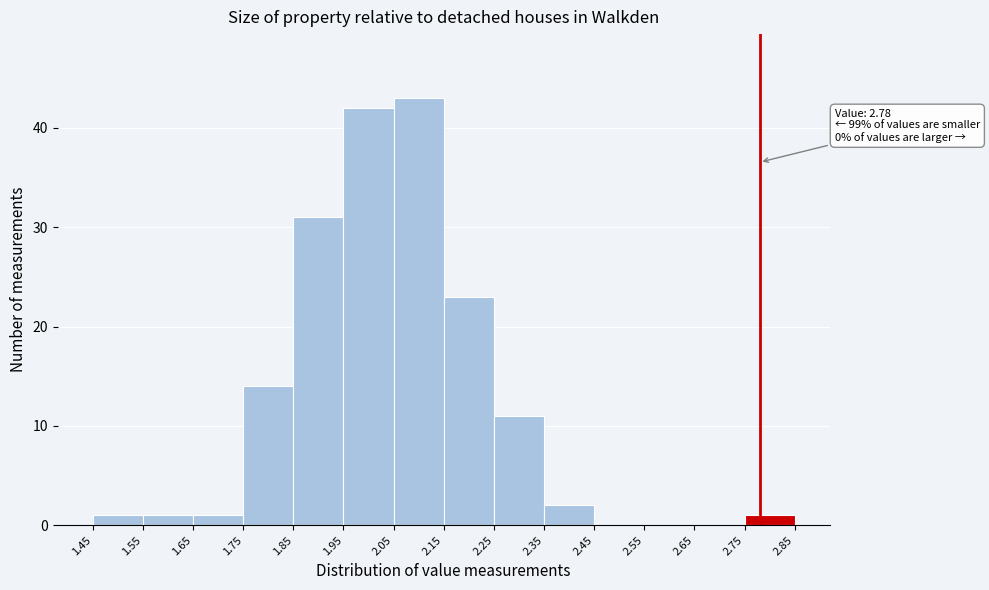

Over which range of the x-axis is the bar tallest?

2.05 to 2.15